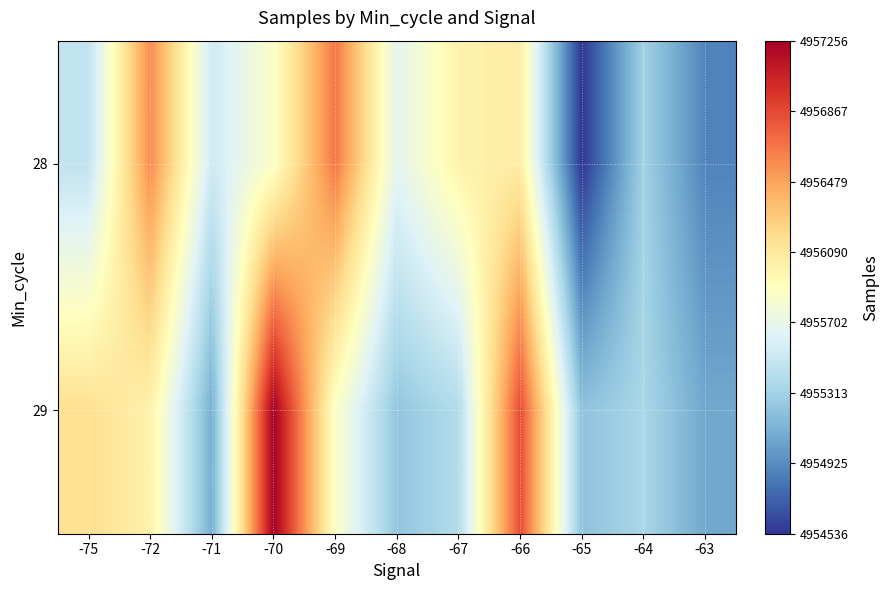

How many data points does each series have?

11